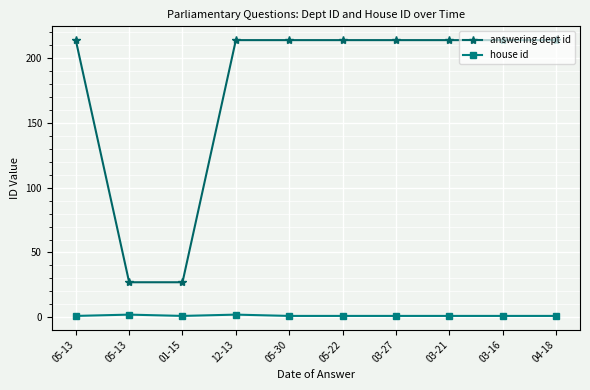

What is the average value of the house id series?

1